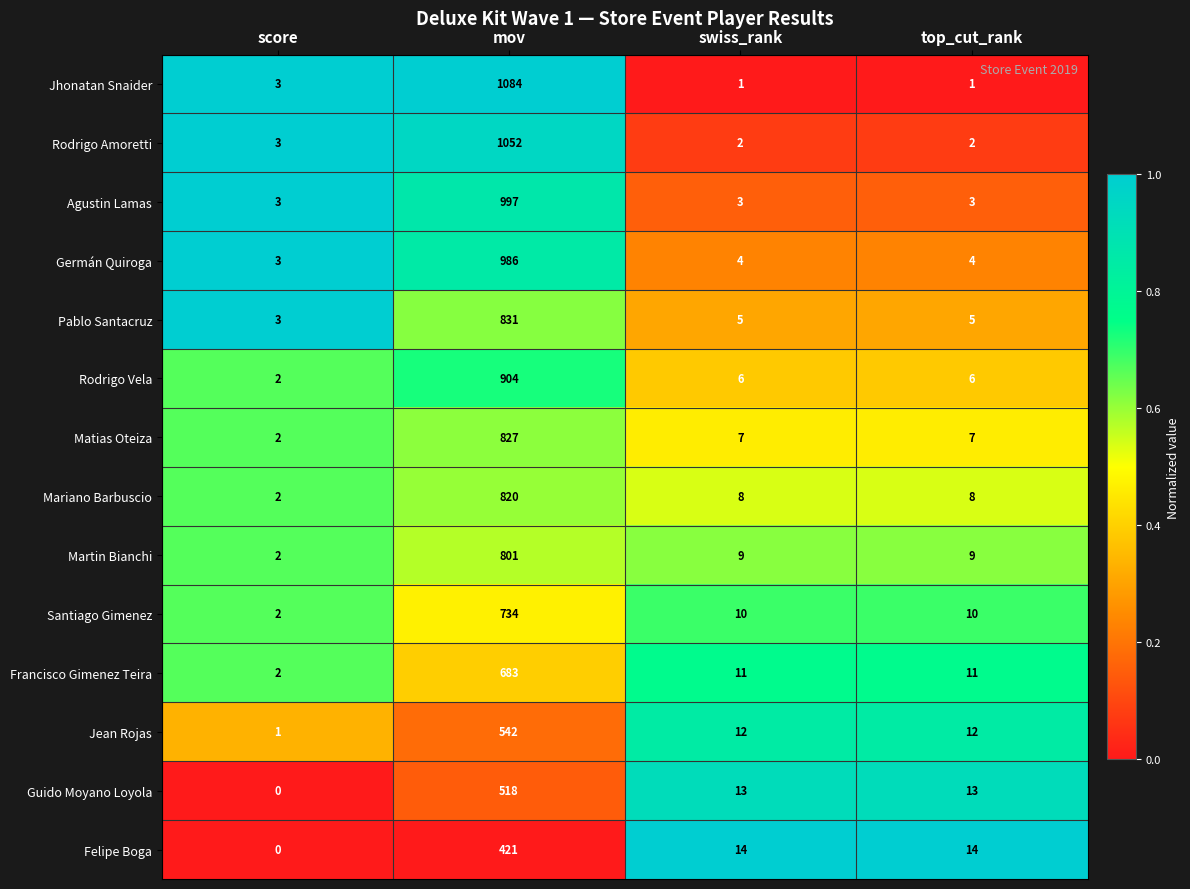

What is the total value across all series at mov?

11200